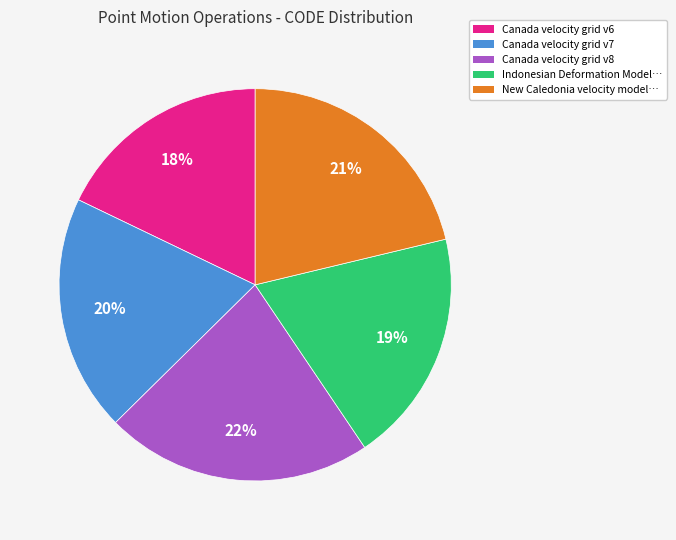

Does any single category account for the majority?

No